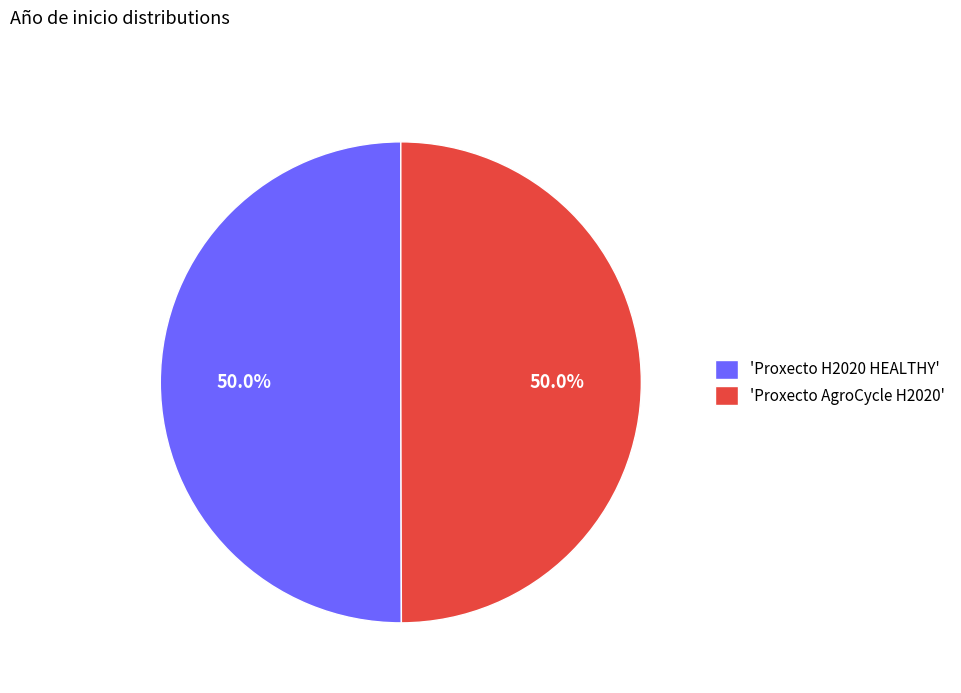

Approximately how many times larger is the value at 'Proxecto H2020 HEALTHY' compared to 'Proxecto AgroCycle H2020'?

1.0